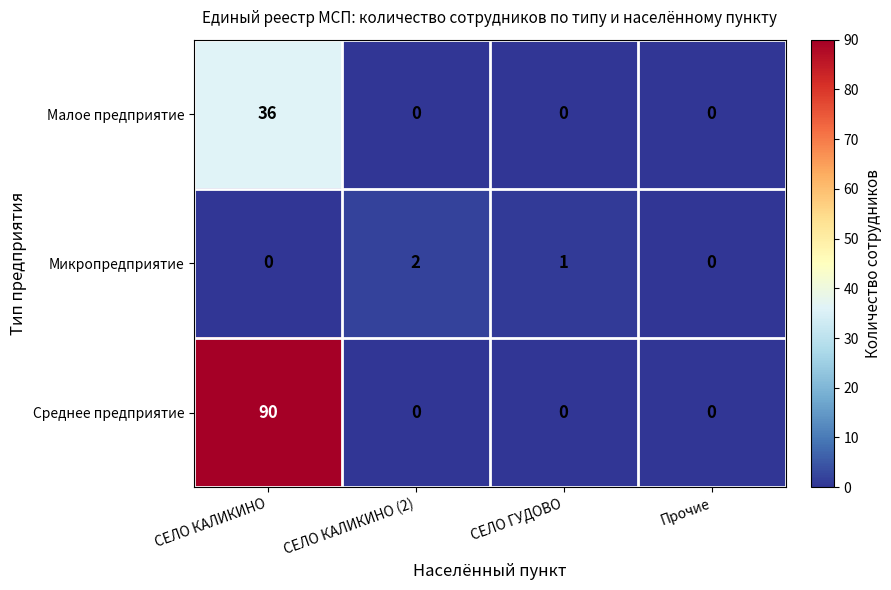

What is the average value of the Малое предприятие series?

9